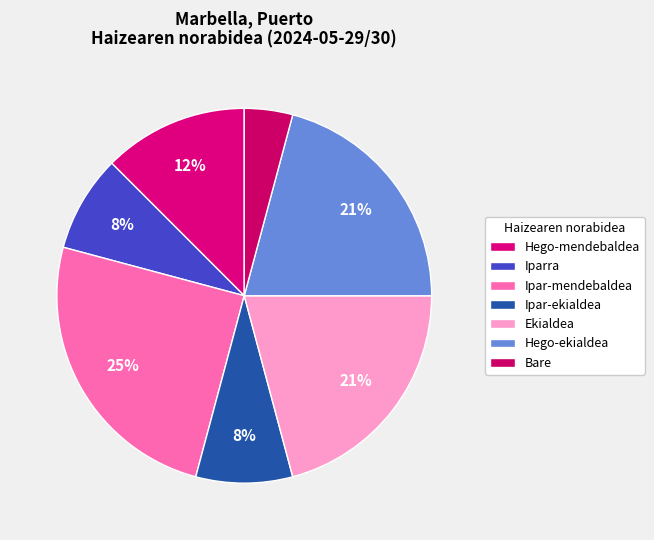

How many slices are in this pie chart?

7